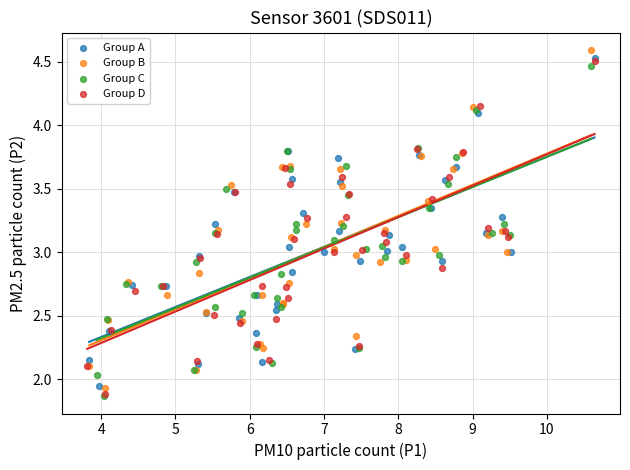

What are all the series names shown in the legend?

Group A, Group B, Group C, Group D